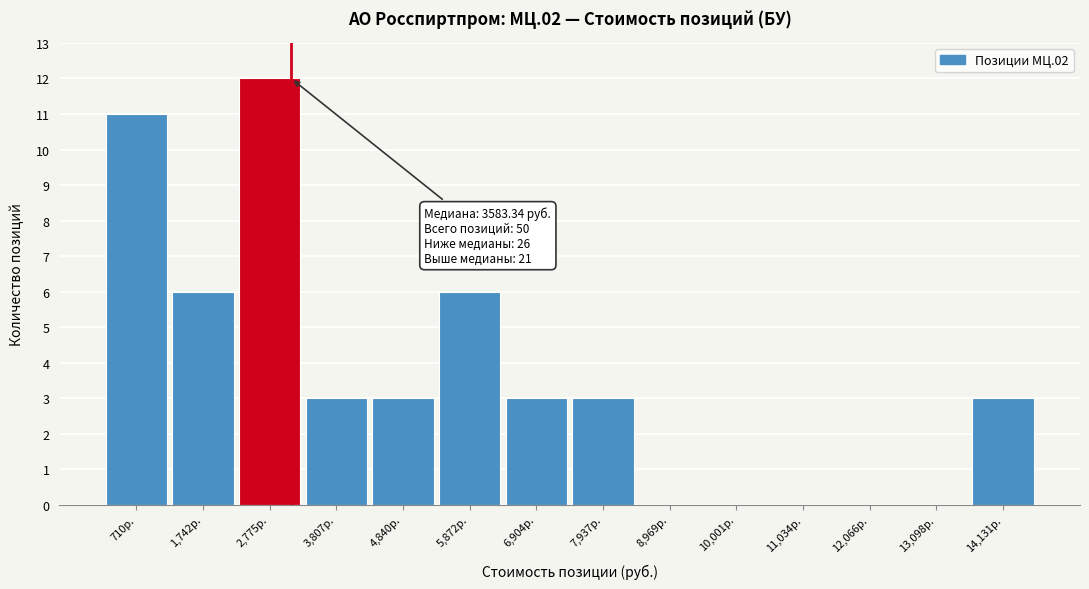

Reading right to left, what are all the values shown in this chart?

14,131р.=3	13,098р.=0	12,066р.=0	11,034р.=0	10,001р.=0	8,969р.=0	7,937р.=3	6,904р.=3	5,872р.=6	4,840р.=3	3,807р.=3	2,775р.=12	1,742р.=6	710р.=11